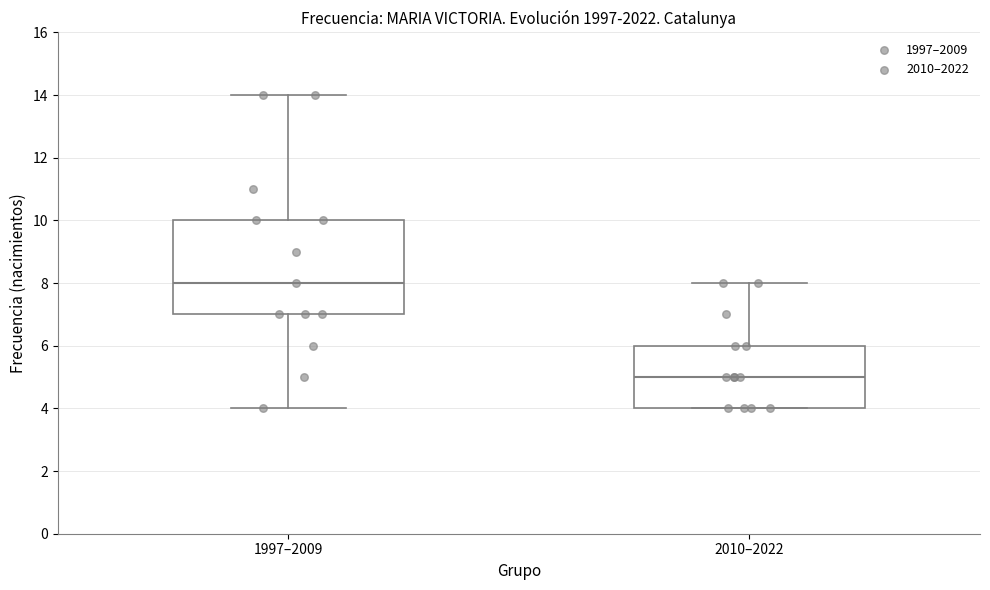

Where does the upper whisker of the box for 1997–2009 end on the y-axis? The values are not printed on the chart, so give them approximately, as read against the axis.

14